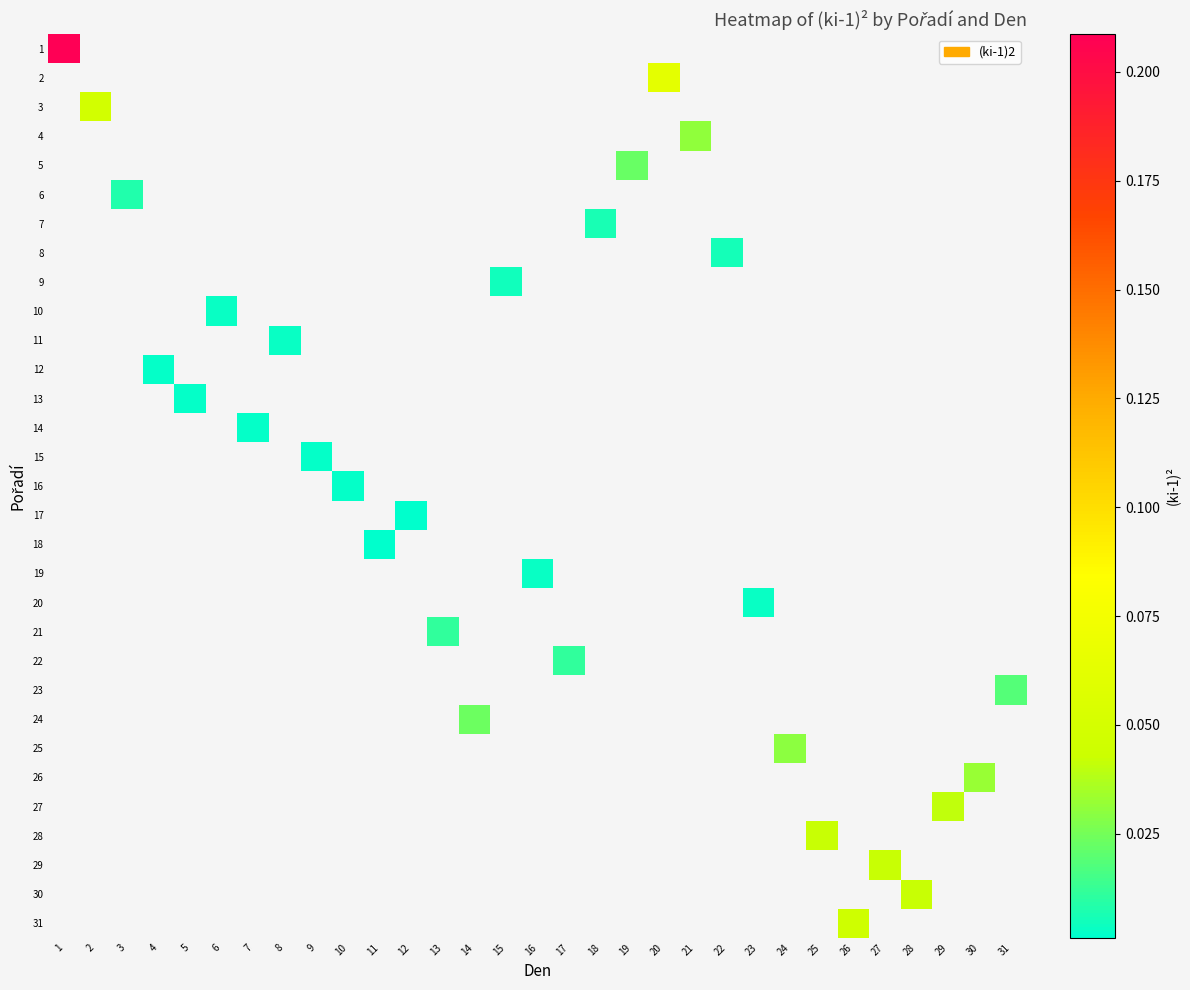

Which label corresponds to the largest value in the chart?

1